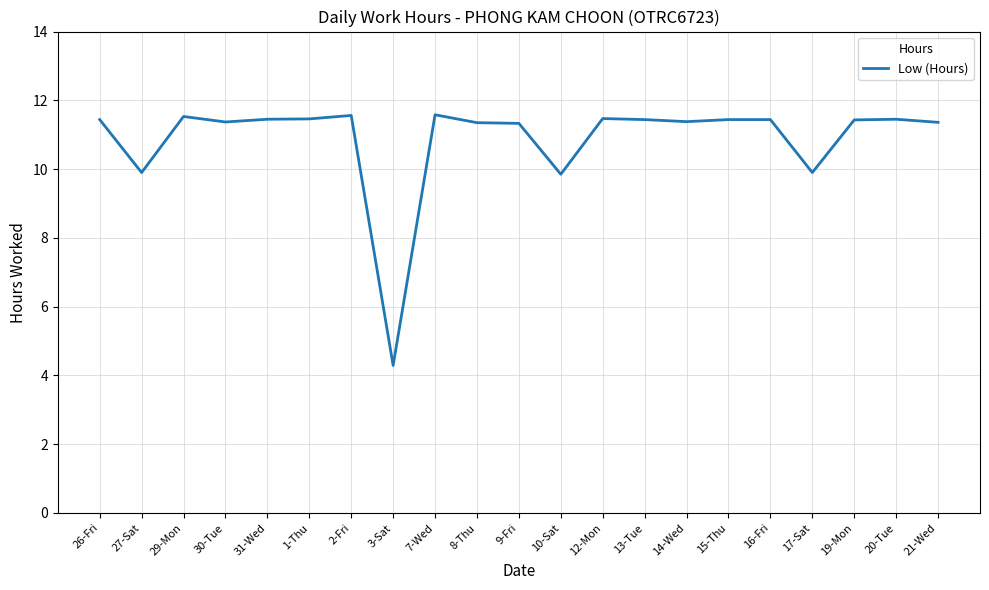

What is the difference between the second highest and minimum values?

7.3